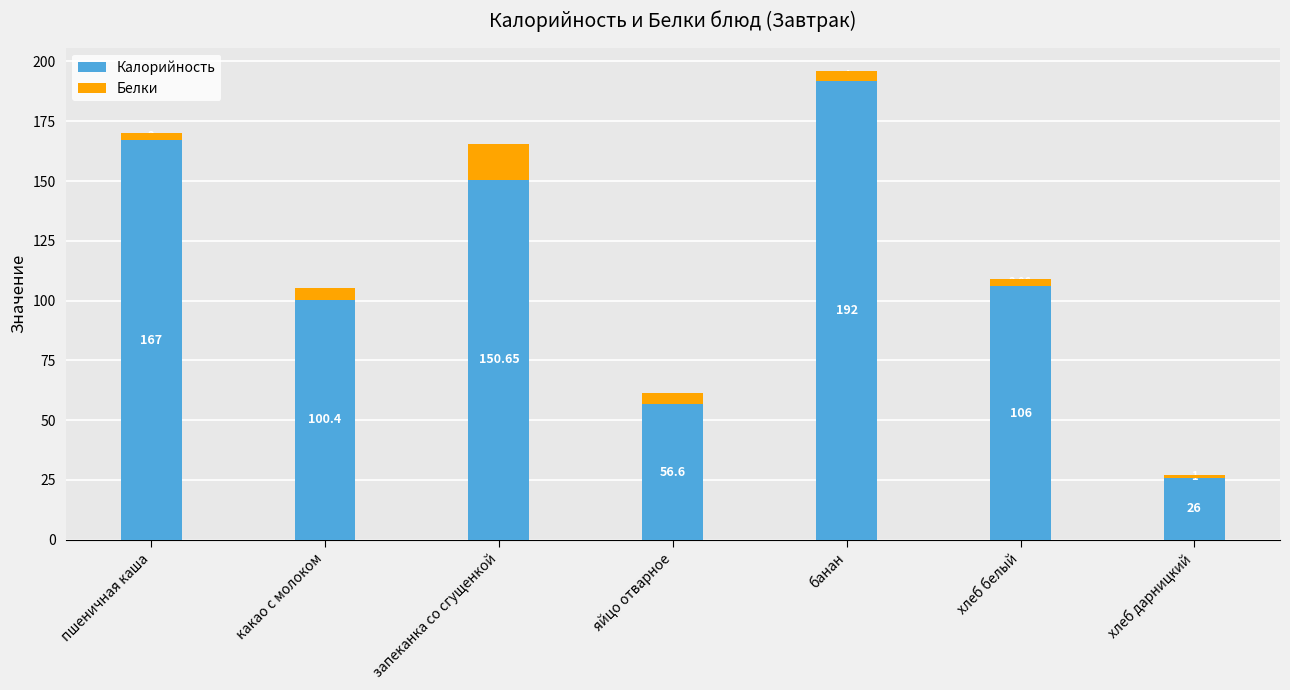

List the labels in order of Калорийность value, largest first.

банан, пшеничная каша, запеканка со сгущенкой, хлеб белый, какао с молоком, яйцо отварное, хлеб дарницкий